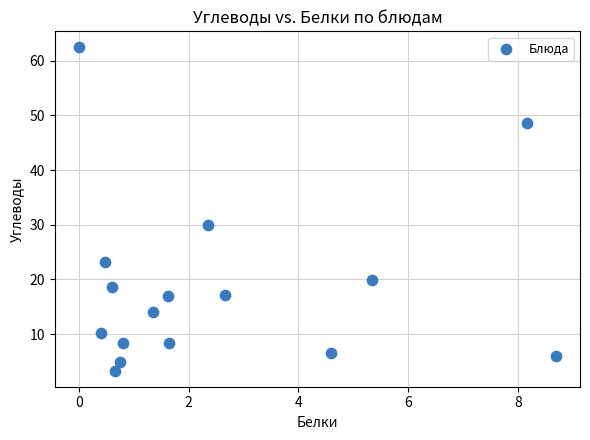

What is the range of Y values (max minus min)?

59.1